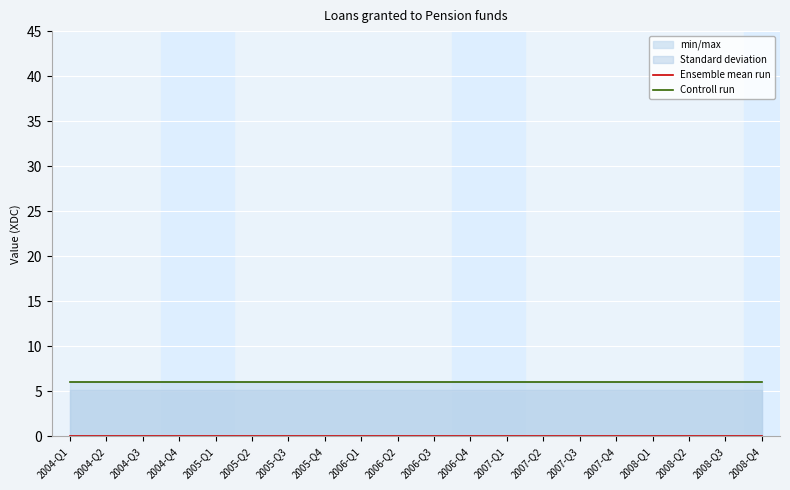

Rank the series by their maximum value, from lowest to highest.

Ensemble mean run, Controll run